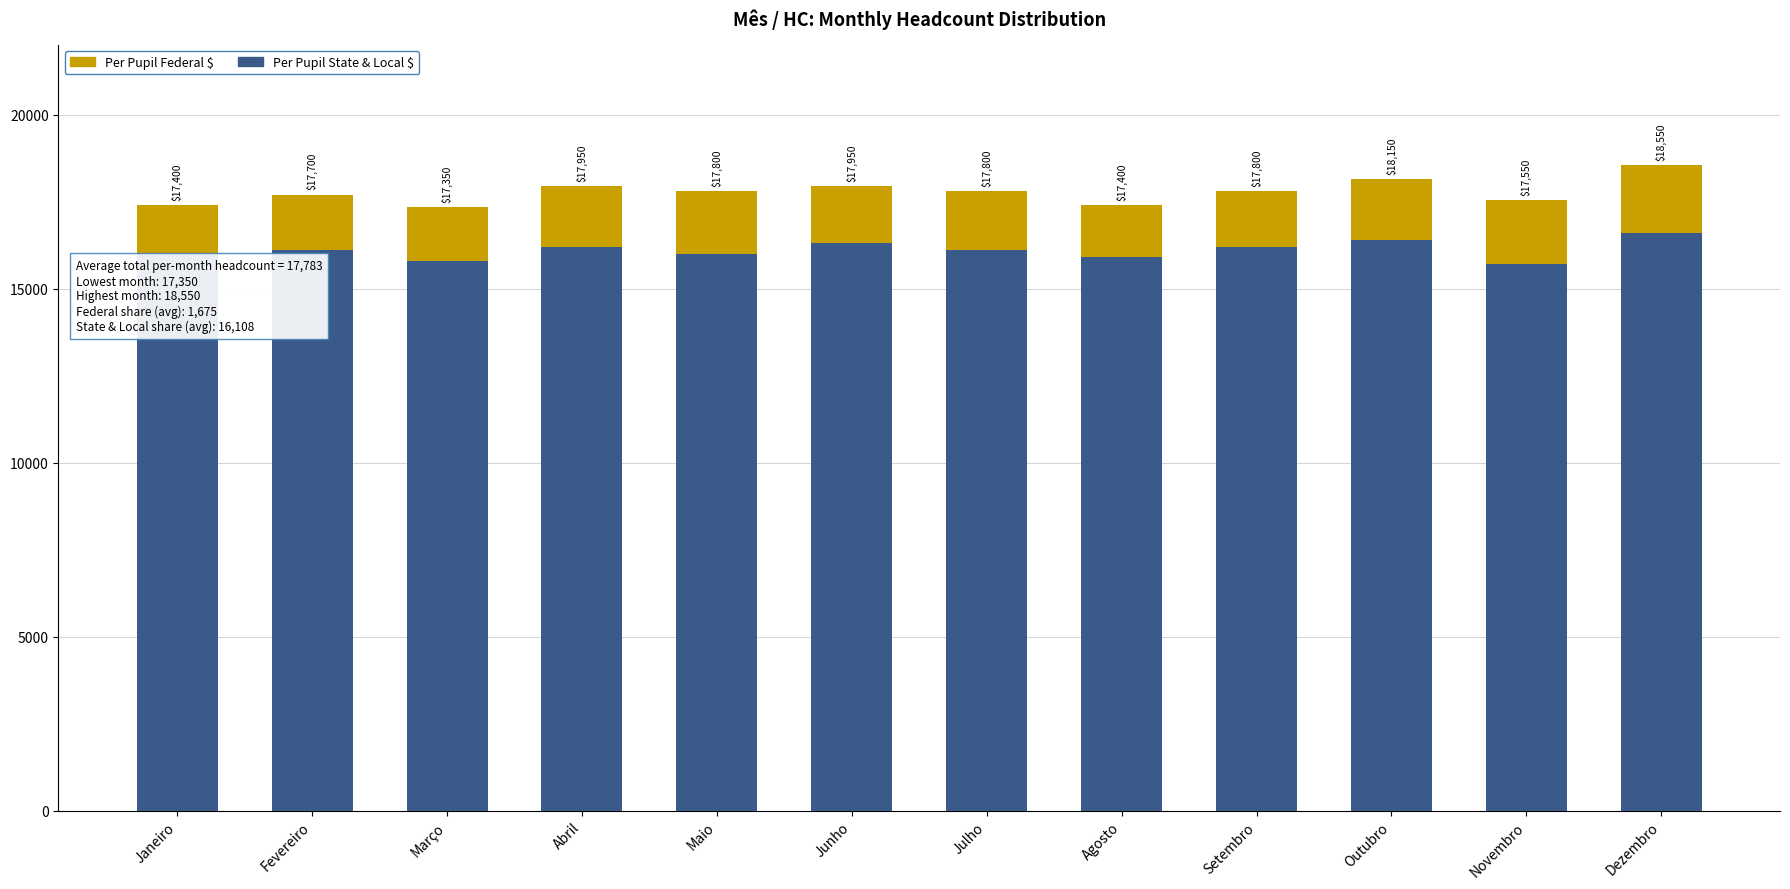

What is the sum of all Per Pupil State & Local $ values?

193300